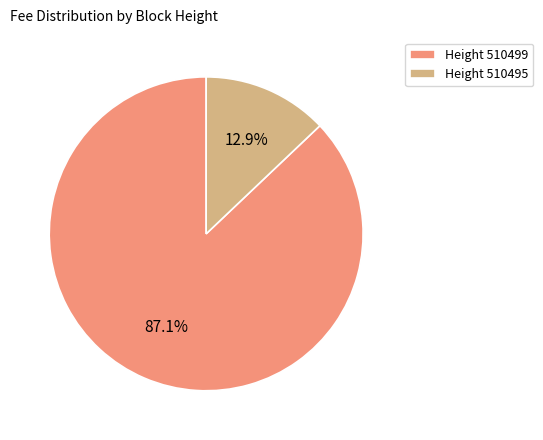

To the nearest percent, what is the average slice percentage?

50%